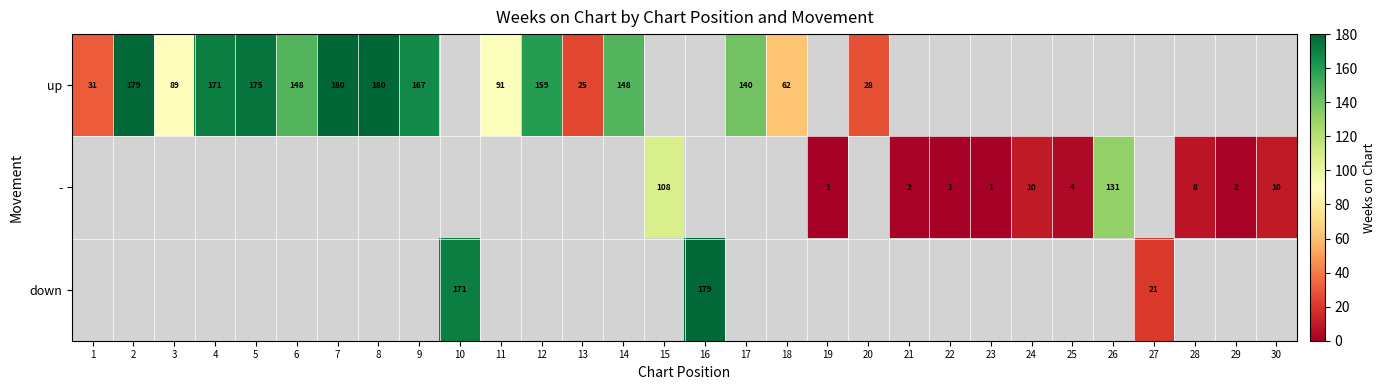

At which category does the chart reach its peak across all series?

7